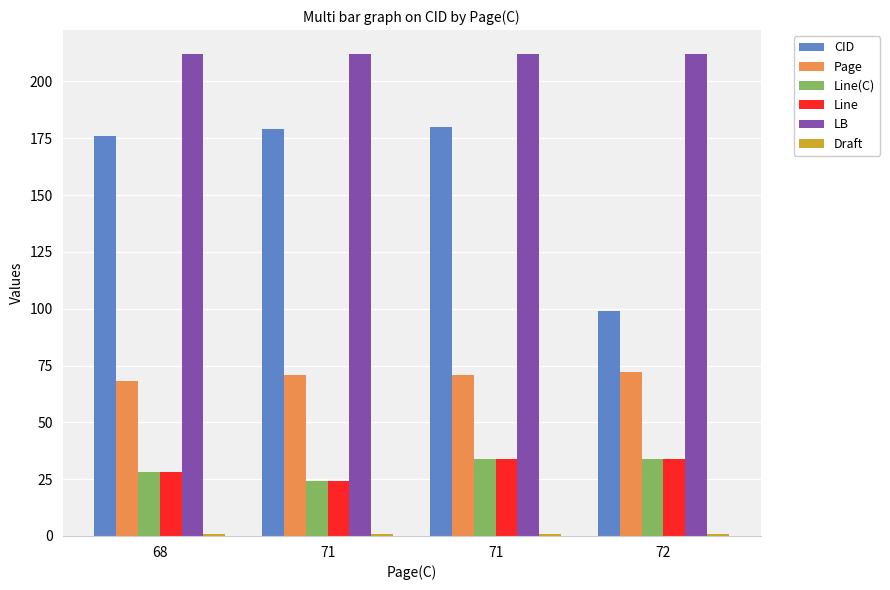

At which label does Line reach its minimum?

71